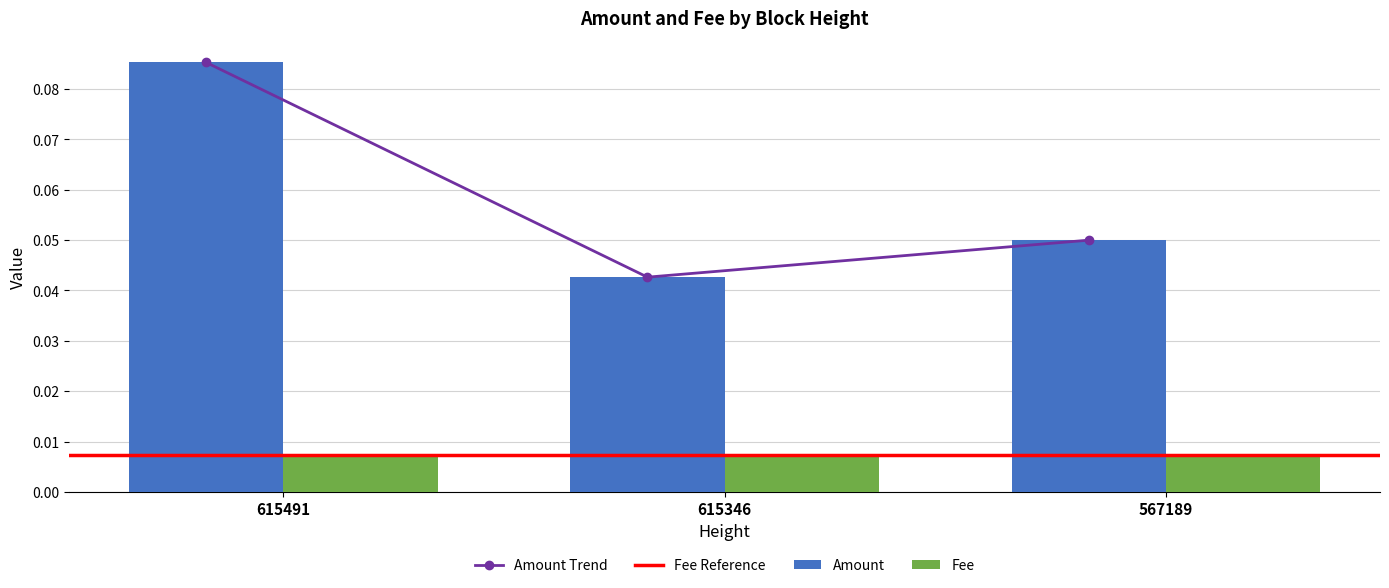

What is the average value?

0.1